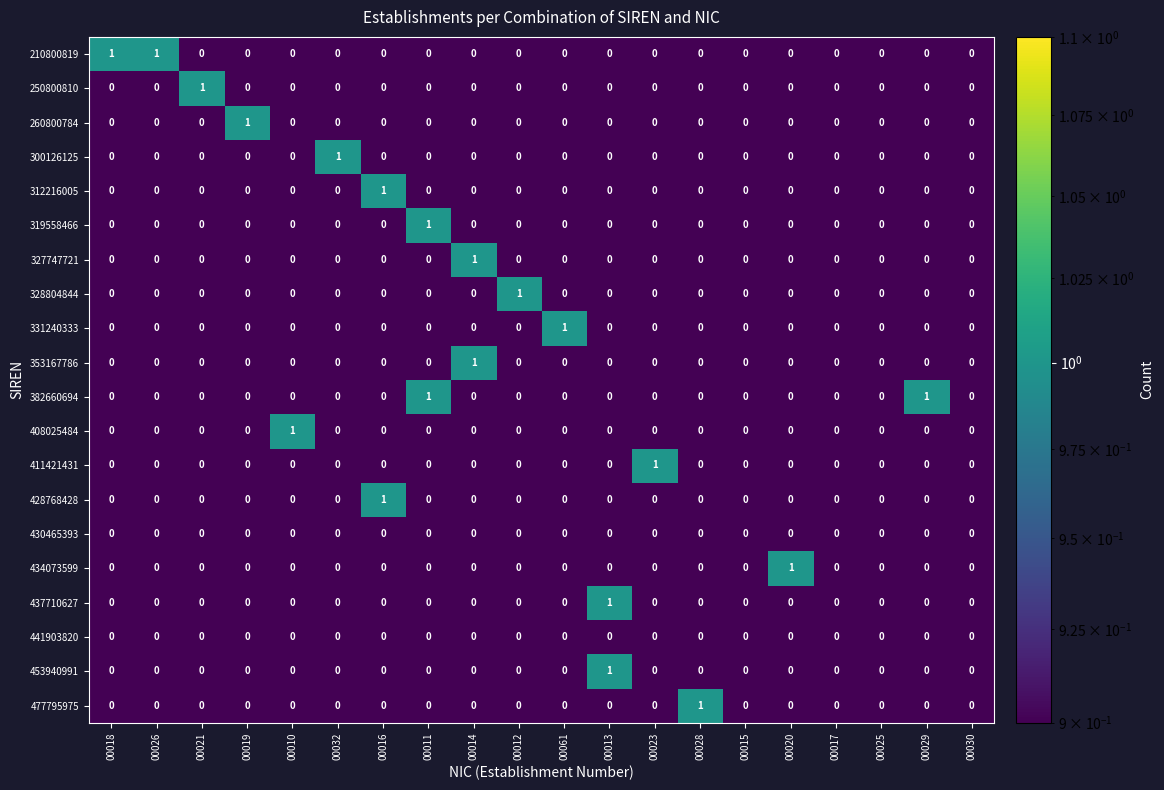

Count the 328804844 values in the range 0 to 1.

20